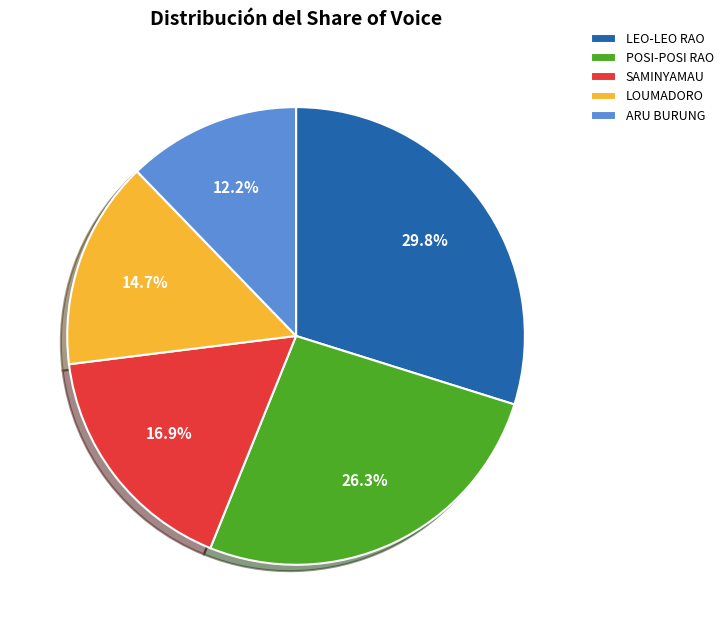

To the nearest percent, what is the average slice percentage?

20%